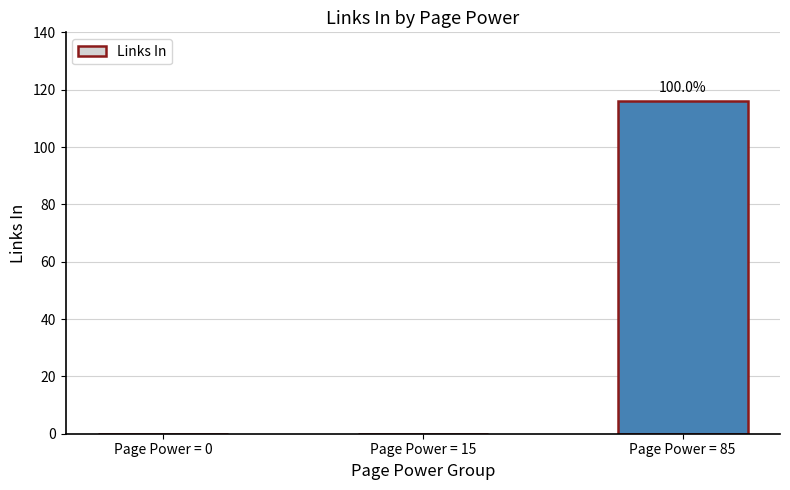

At which category does the chart reach its peak across all series?

Page Power = 85